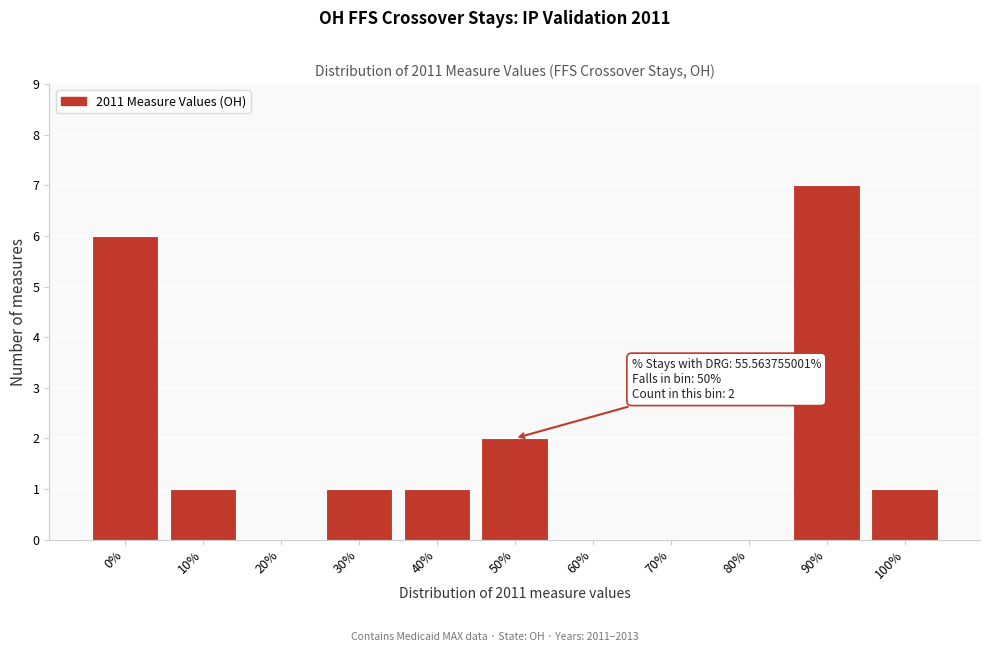

Reading left to right, transcribe all the data shown in this chart.

0%=6	10%=1	20%=0	30%=1	40%=1	50%=2	60%=0	70%=0	80%=0	90%=7	100%=1